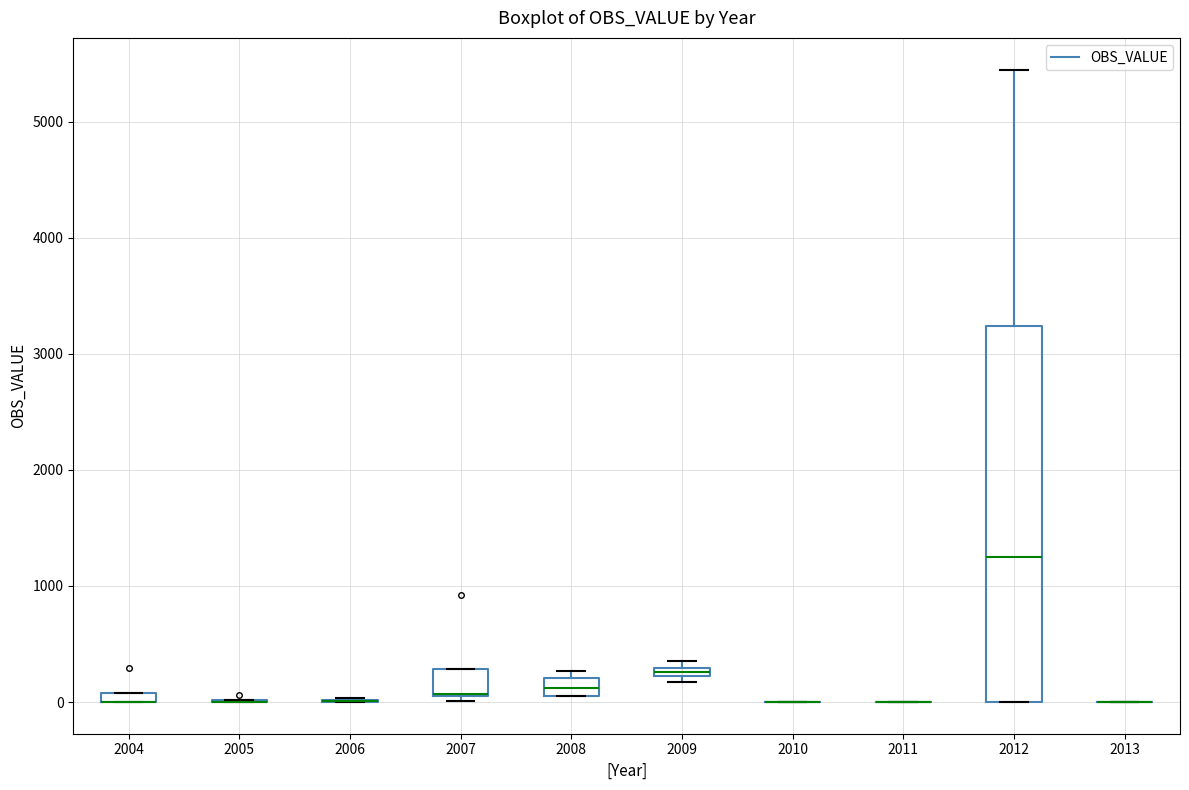

Where is the upper edge of the box at x = 2009 on the y-axis? The values are not printed on the chart, so give them approximately, as read against the axis.

300